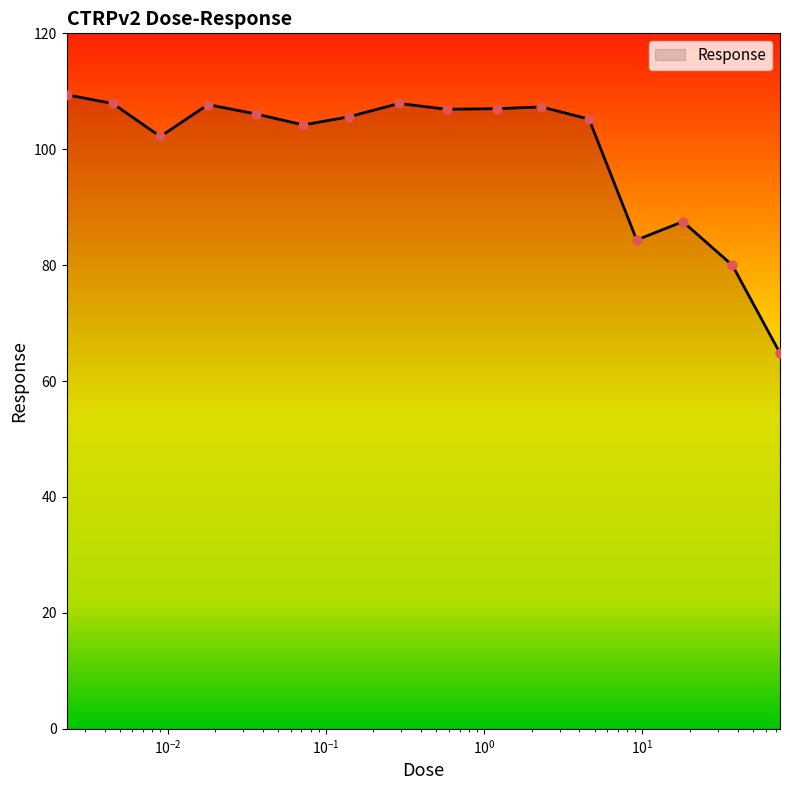

What is the greatest value displayed?

109.4